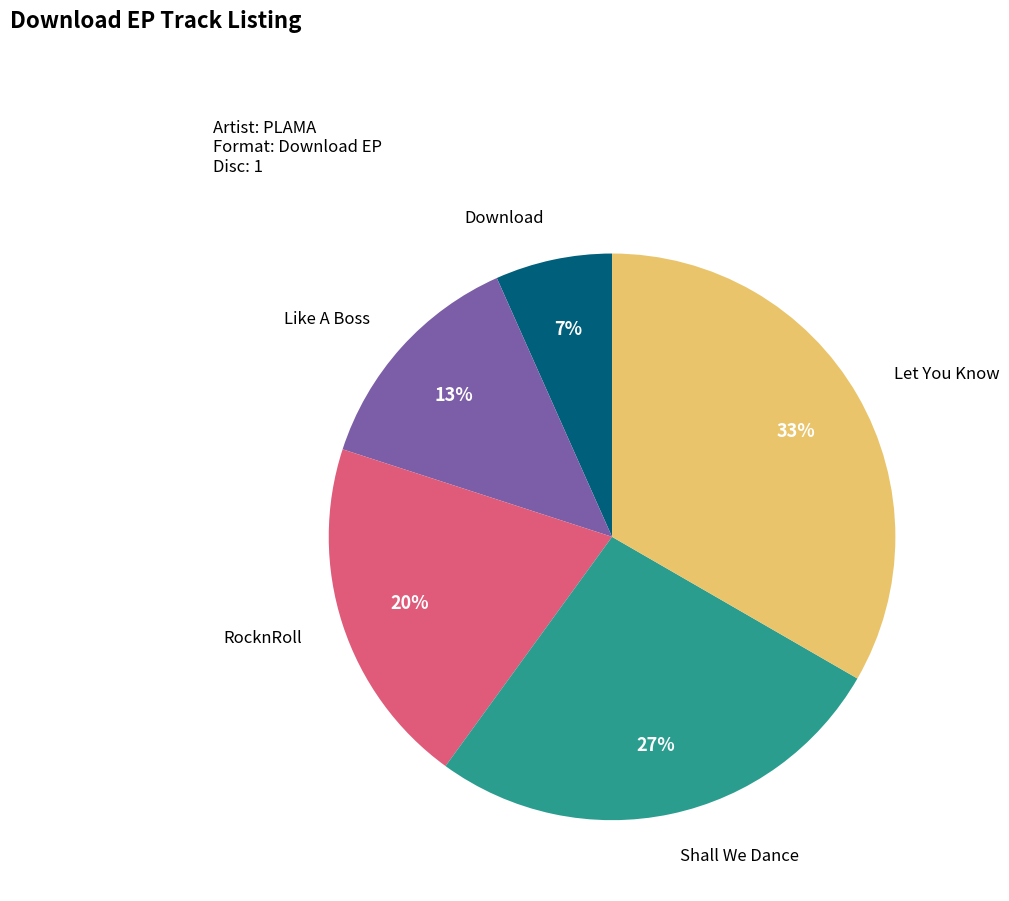

True or false: Download accounts for 1% of the total.

False